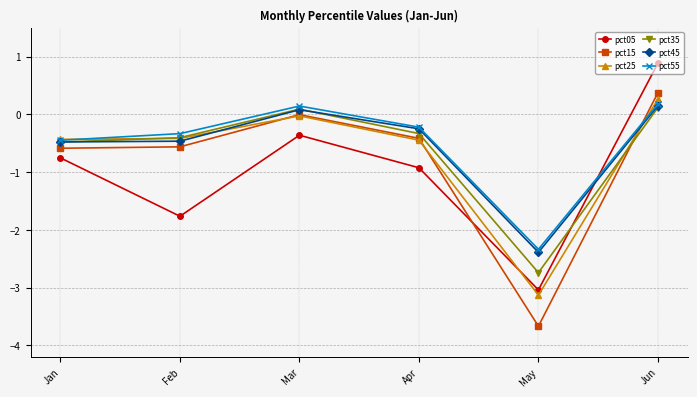

What is the total value across all series at Jun?

2.0